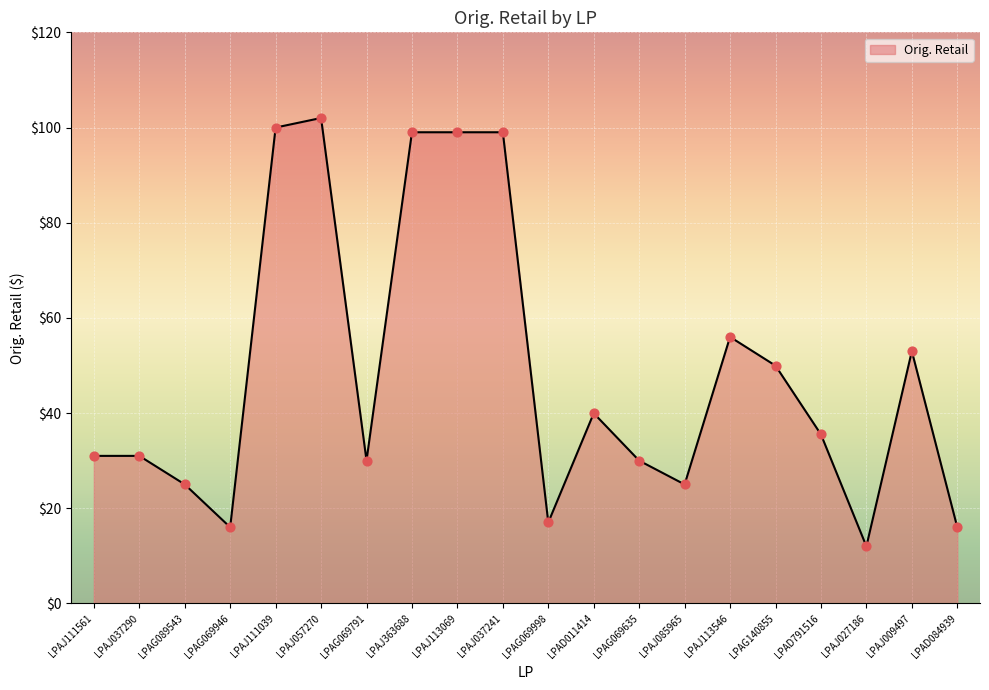

Between LPAD084939 and LPAG069791, which is larger?

LPAG069791